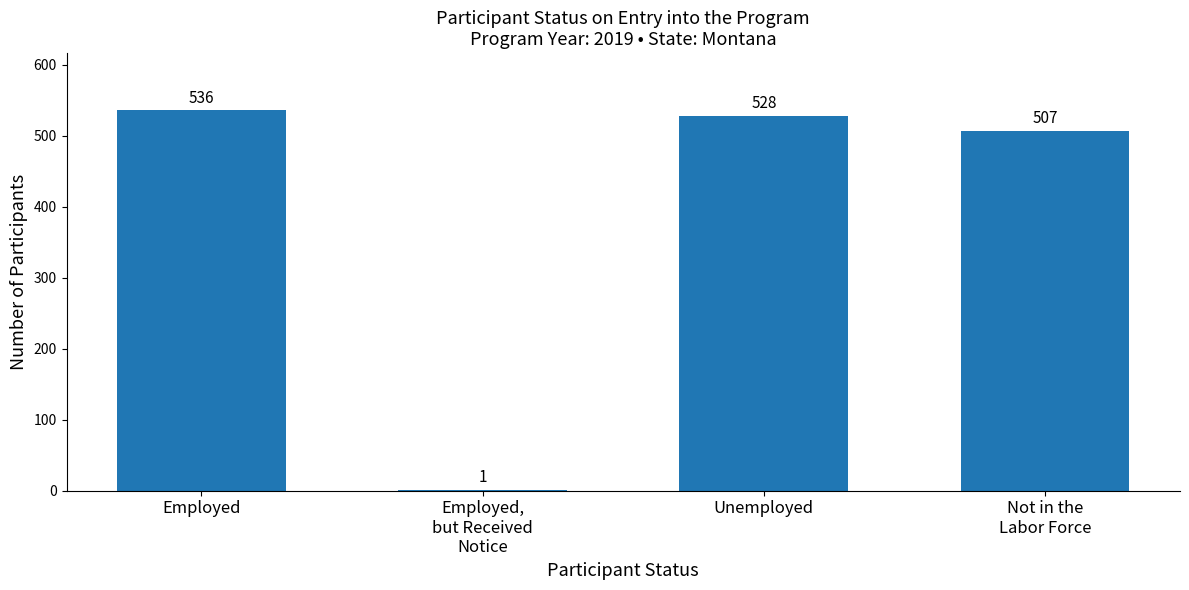

Approximately how many times larger is the value at Unemployed compared to Employed?

1.0